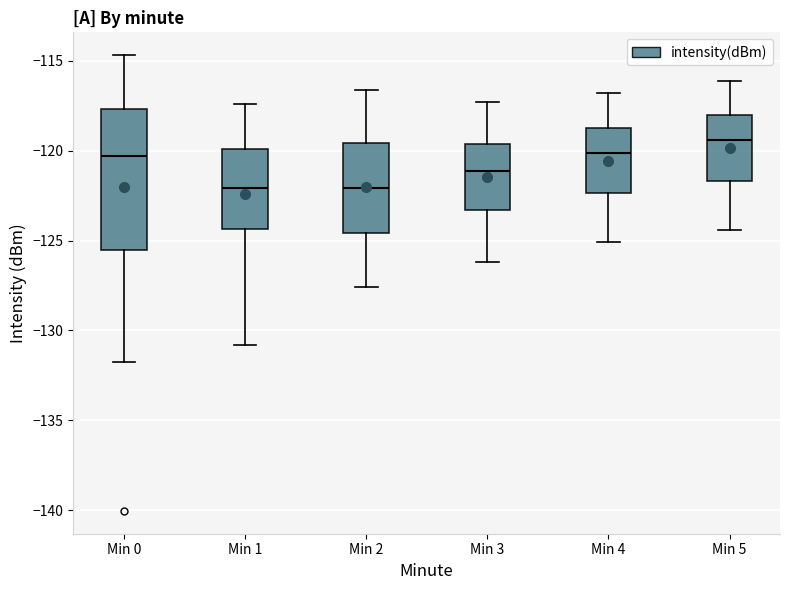

Comparing the boxes themselves (not the whiskers), which one is the tallest?

Min 0